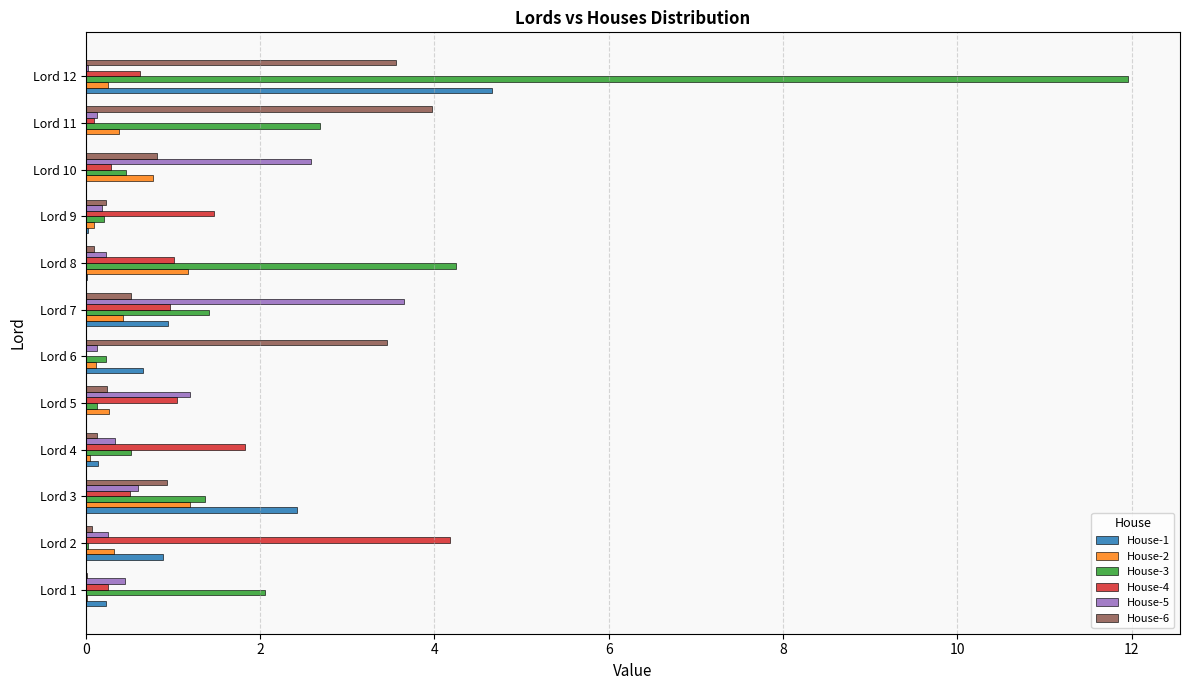

At which category is the sum across all series the highest?

Lord 12